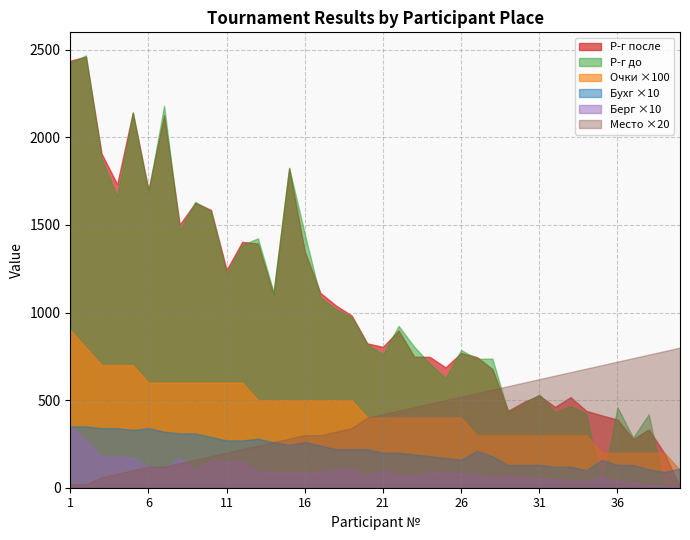

How many lines are shown in the chart?

6